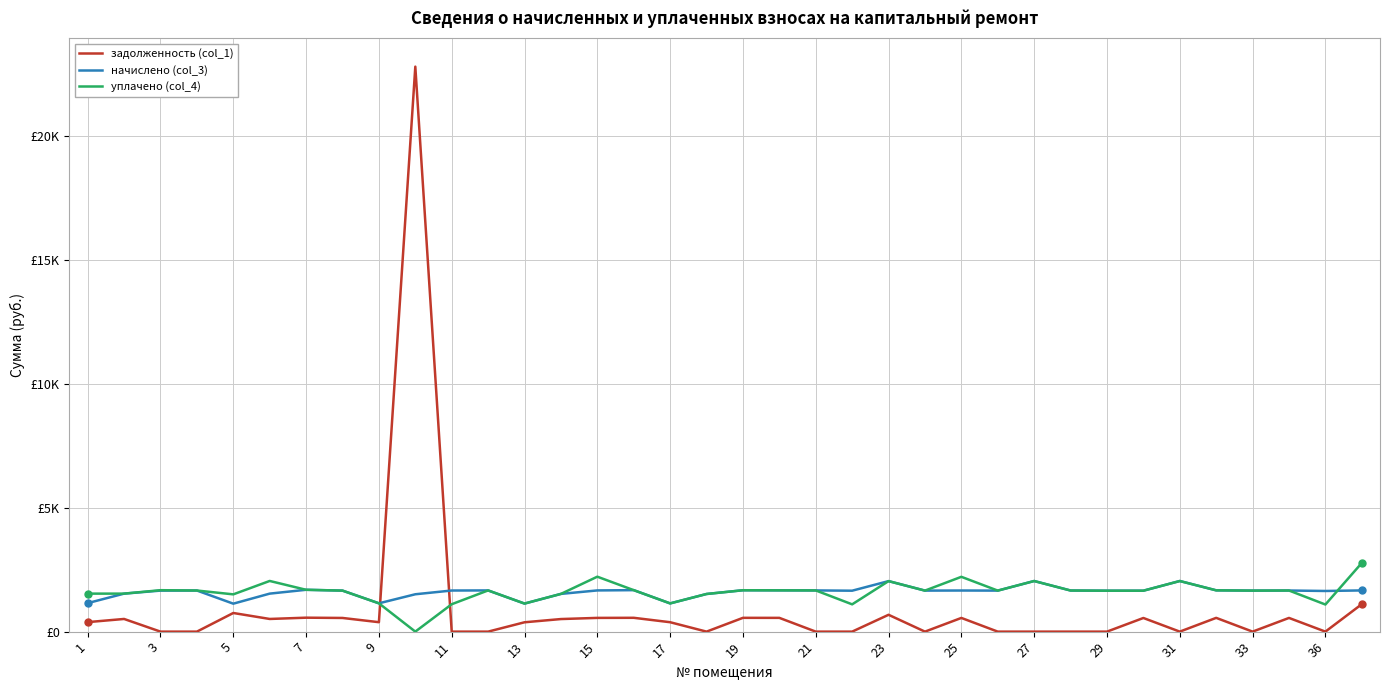

After their last crossing, which series has the higher values: начислено (col_3) or задолженность (col_1)?

начислено (col_3)